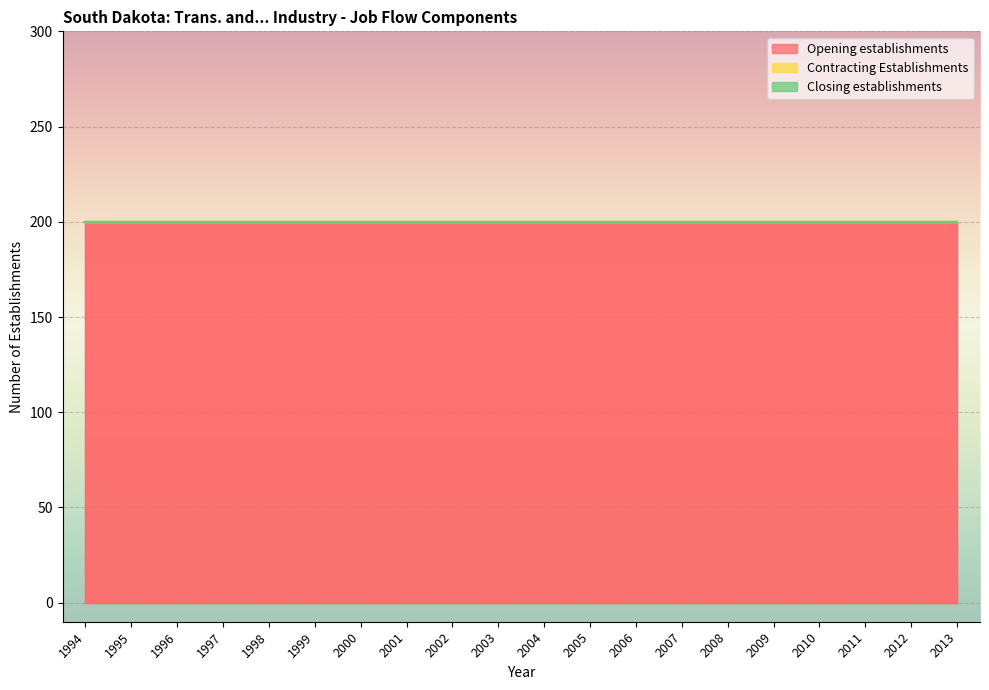

Where is Closing establishments nearest to the value 0?

1994